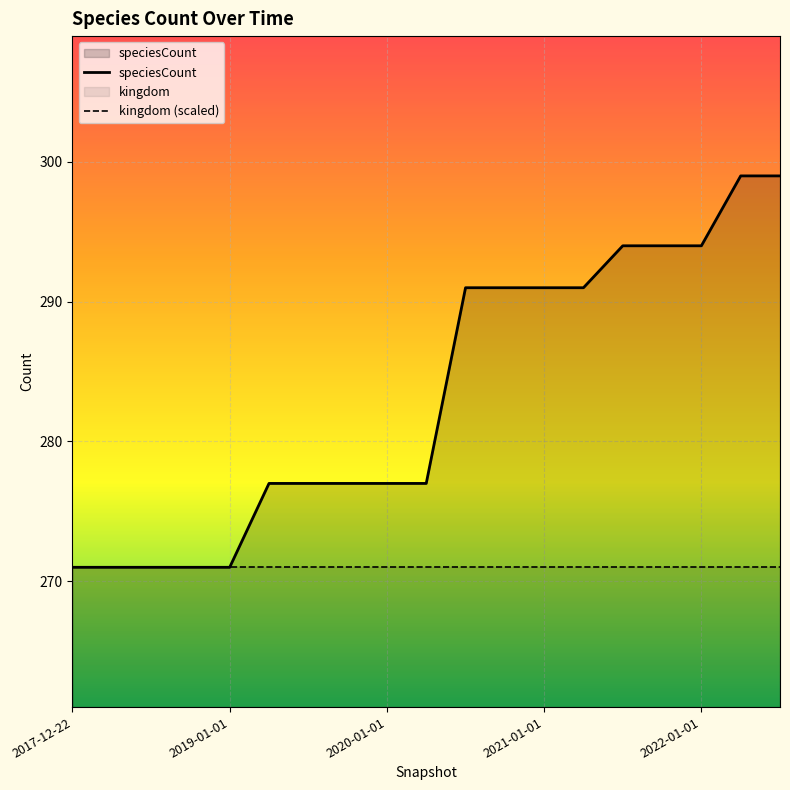

Which series has the largest total across all categories?

speciesCount